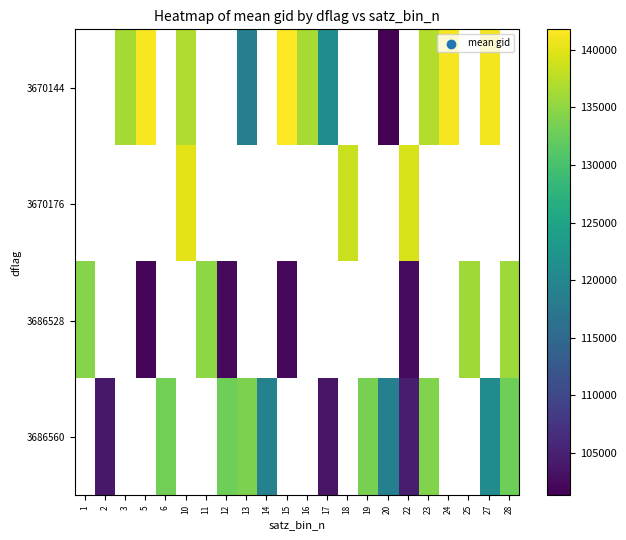

How many positive values does the 3686560 series have?

12